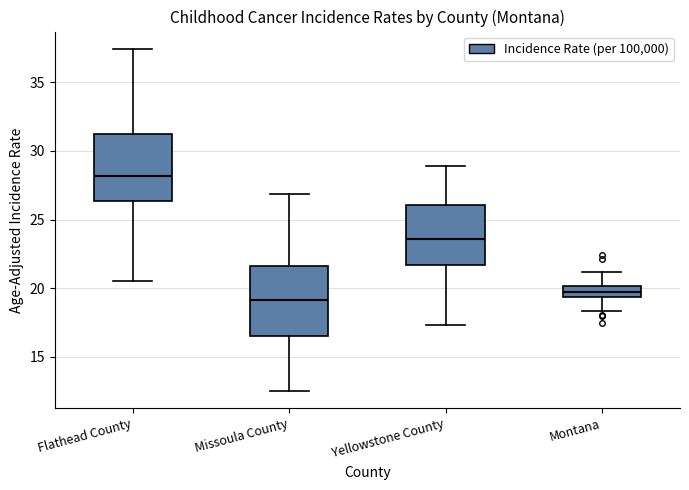

Where does the lower whisker of the box for Montana end on the y-axis? The values are not printed on the chart, so give them approximately, as read against the axis.

18.5